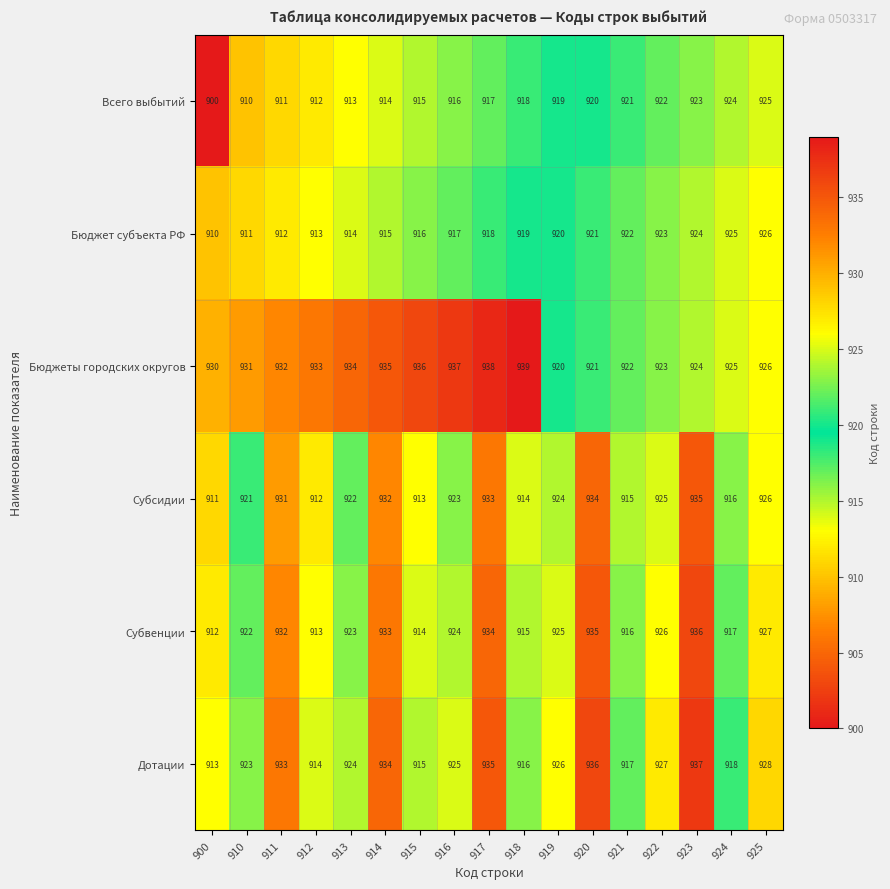

Rank the series by their maximum value, from lowest to highest.

Всего выбытий, Бюджет субъекта РФ, Субсидии, Субвенции, Дотации, Бюджеты городских округов